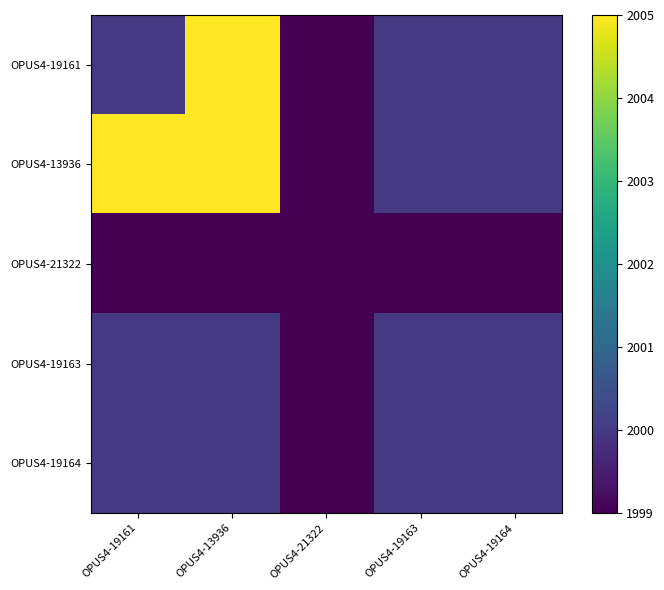

Reading left to right, list all the values displayed in this chart.

OPUS4-19161: OPUS4-19161=2000	OPUS4-13936=2005	OPUS4-21322=1999	OPUS4-19163=2000	OPUS4-19164=2000
OPUS4-13936: OPUS4-19161=2005	OPUS4-13936=2005	OPUS4-21322=1999	OPUS4-19163=2000	OPUS4-19164=2000
OPUS4-21322: OPUS4-19161=1999	OPUS4-13936=1999	OPUS4-21322=1999	OPUS4-19163=1999	OPUS4-19164=1999
OPUS4-19163: OPUS4-19161=2000	OPUS4-13936=2000	OPUS4-21322=1999	OPUS4-19163=2000	OPUS4-19164=2000
OPUS4-19164: OPUS4-19161=2000	OPUS4-13936=2000	OPUS4-21322=1999	OPUS4-19163=2000	OPUS4-19164=2000